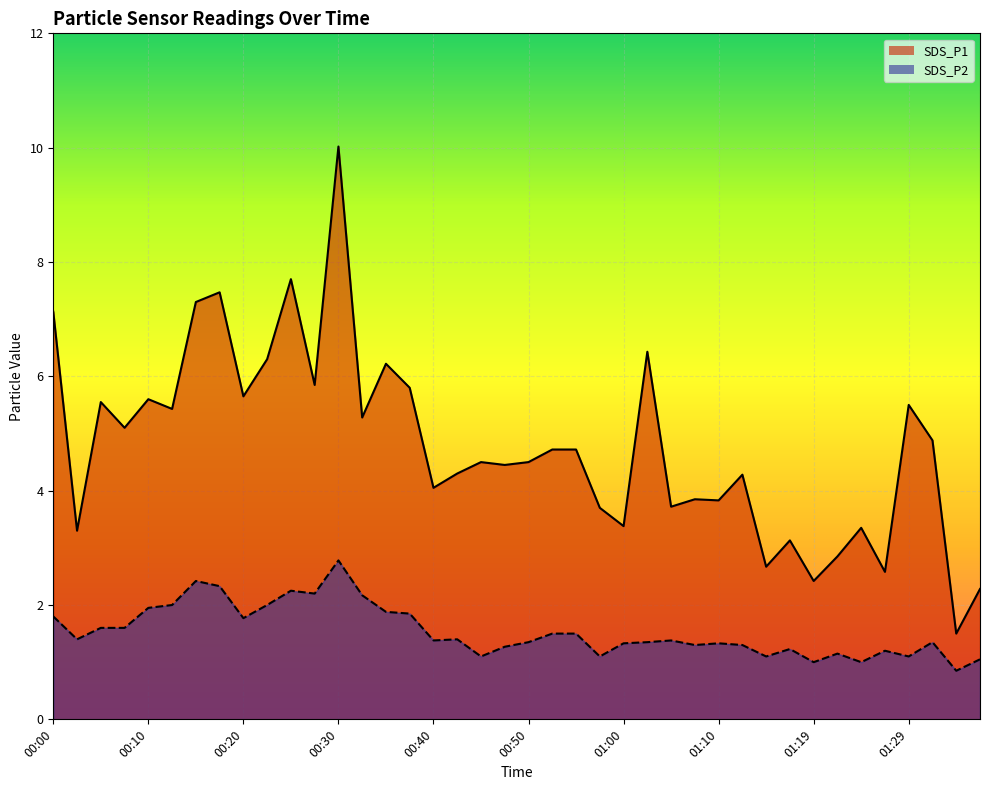

Which series has the largest total across all categories?

SDS_P1